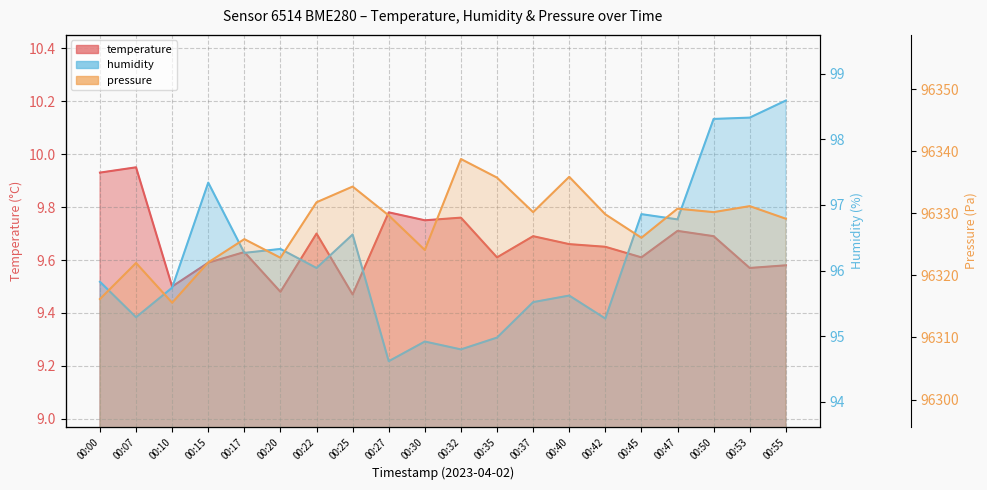

Reading left to right, what are all the values shown in this chart?

temperature: 00:00=9.9	00:07=9.9	00:10=9.5	00:15=9.6	00:17=9.6	00:20=9.5	00:22=9.7	00:25=9.5	00:27=9.8	00:30=9.8	00:32=9.8	00:35=9.6	00:37=9.7	00:40=9.7	00:42=9.7	00:45=9.6	00:47=9.7	00:50=9.7	00:53=9.6	00:55=9.6
humidity: 00:00=95.8	00:07=95.3	00:10=95.7	00:15=97.3	00:17=96.3	00:20=96.3	00:22=96.0	00:25=96.5	00:27=94.6	00:30=94.9	00:32=94.8	00:35=95.0	00:37=95.5	00:40=95.6	00:42=95.3	00:45=96.9	00:47=96.8	00:50=98.3	00:53=98.3	00:55=98.6
pressure: 00:00=96316.2	00:07=96322.0	00:10=96315.6	00:15=96322.1	00:17=96325.8	00:20=96322.8	00:22=96331.8	00:25=96334.3	00:27=96329.7	00:30=96324.1	00:32=96338.8	00:35=96335.8	00:37=96330.2	00:40=96335.9	00:42=96329.8	00:45=96326.1	00:47=96330.8	00:50=96330.2	00:53=96331.2	00:55=96329.1